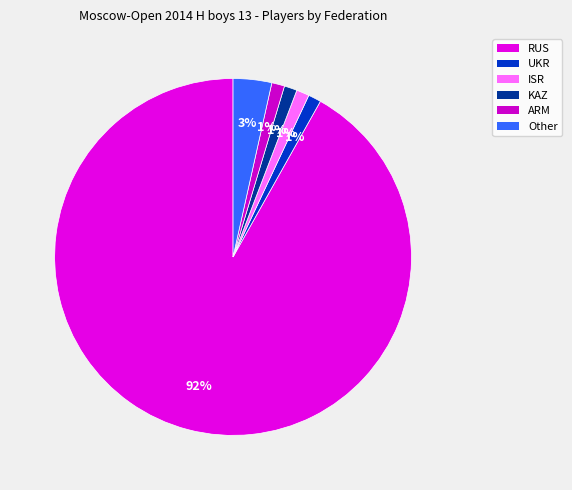

True or false: Other accounts for 11% of the total.

False